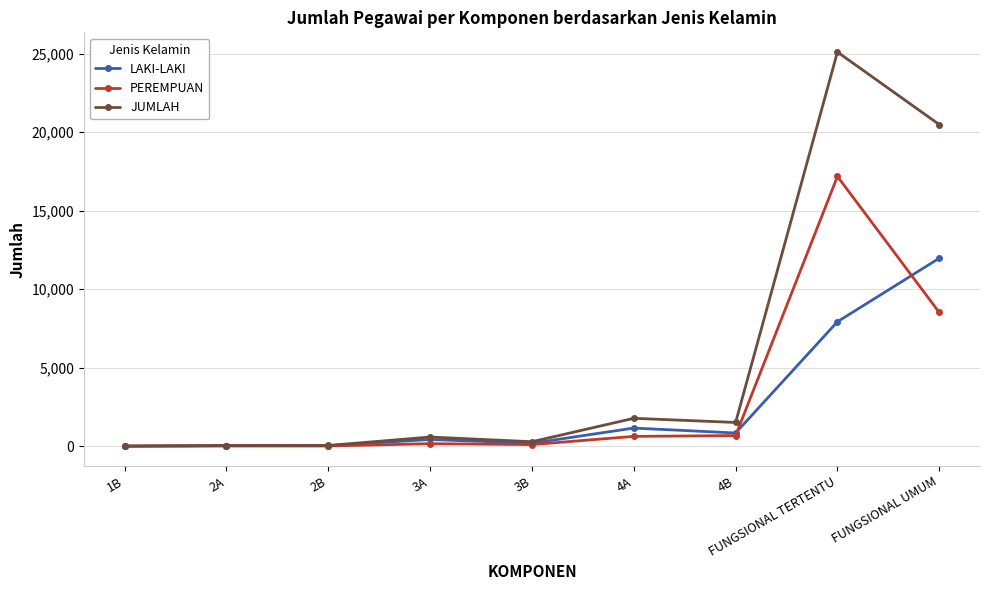

Between 2A and FUNGSIONAL UMUM, which series saw the biggest shift?

JUMLAH